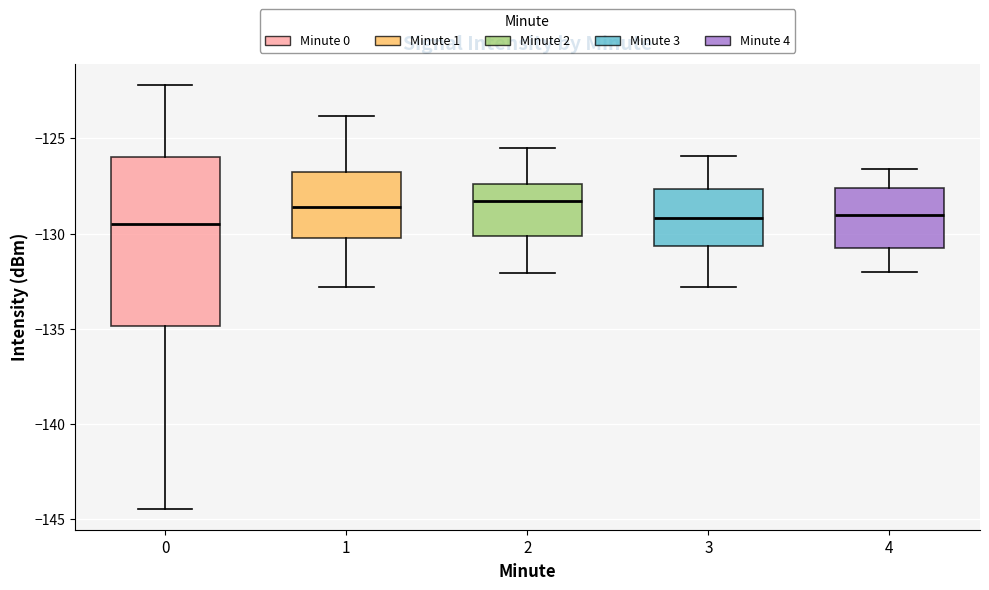

Reading left to right, transcribe this box plot: for each box, give where its median line is, the range the box spans, and where its two whiskers end, as read against the y-axis. The values are not printed on the chart, so give them approximately, as read against the axis.

0: median -129.5, box -135.0 to -126.0, whiskers -144.5 to -122.0
1: median -128.5, box -130.0 to -126.5, whiskers -133.0 to -124.0
2: median -128.5, box -130.0 to -127.5, whiskers -132.0 to -125.5
3: median -129.0, box -130.5 to -127.5, whiskers -133.0 to -126.0
4: median -129.0, box -130.5 to -127.5, whiskers -132.0 to -126.5